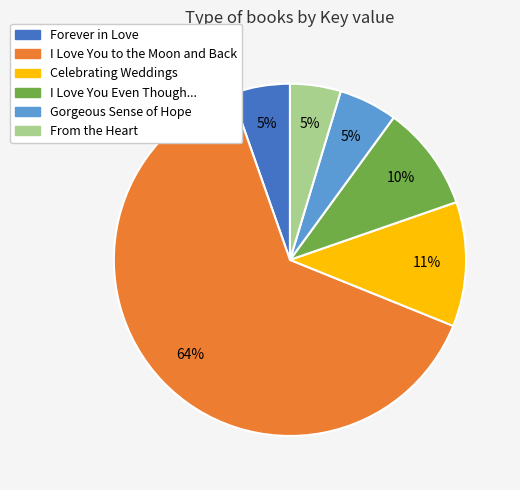

To the nearest percent, what is the difference between the largest and smallest slice percentages?

59%